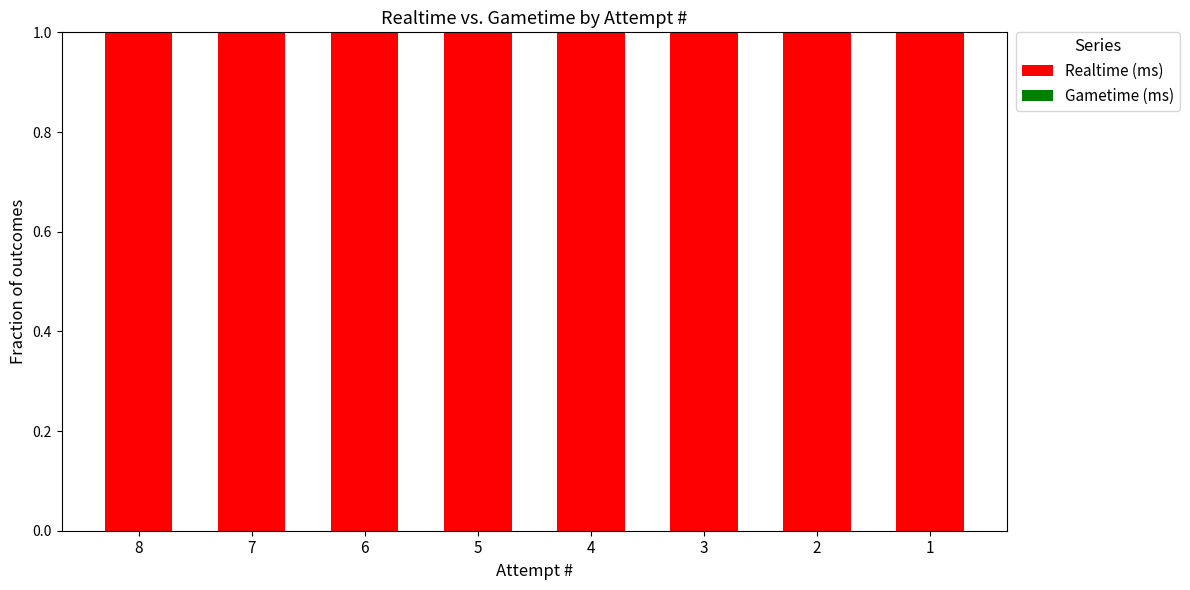

At which category is the sum across all series the highest?

8